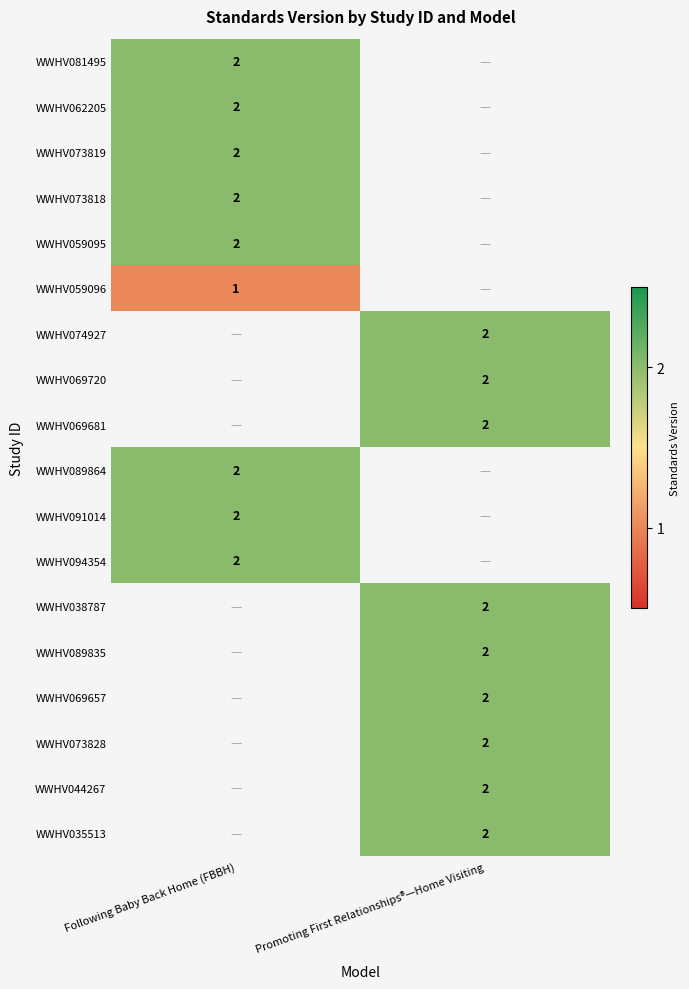

The WWHV069657 series shows 2 at Promoting First Relationships®—Home Visiting. True or false?

True